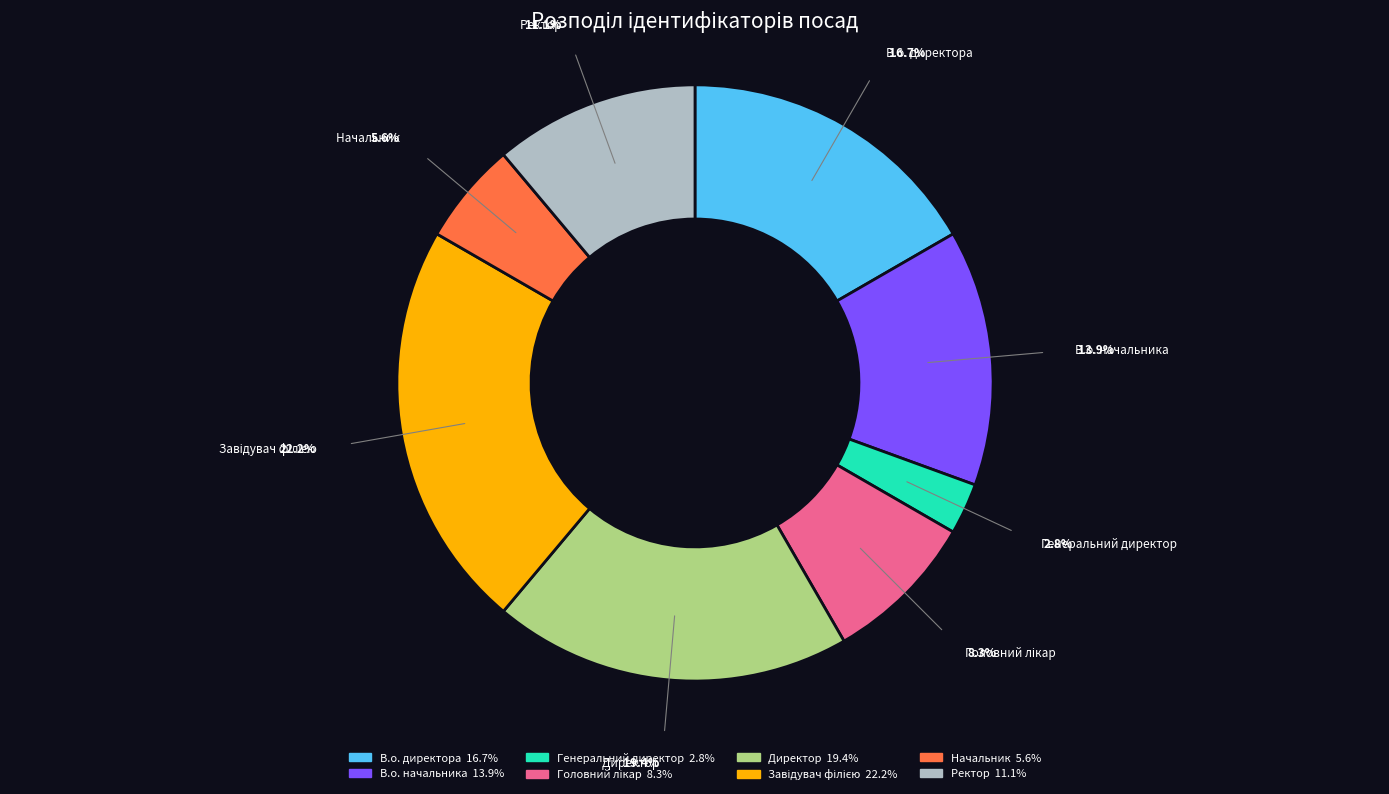

What percentage is NOT represented by Ректор?

88.9%